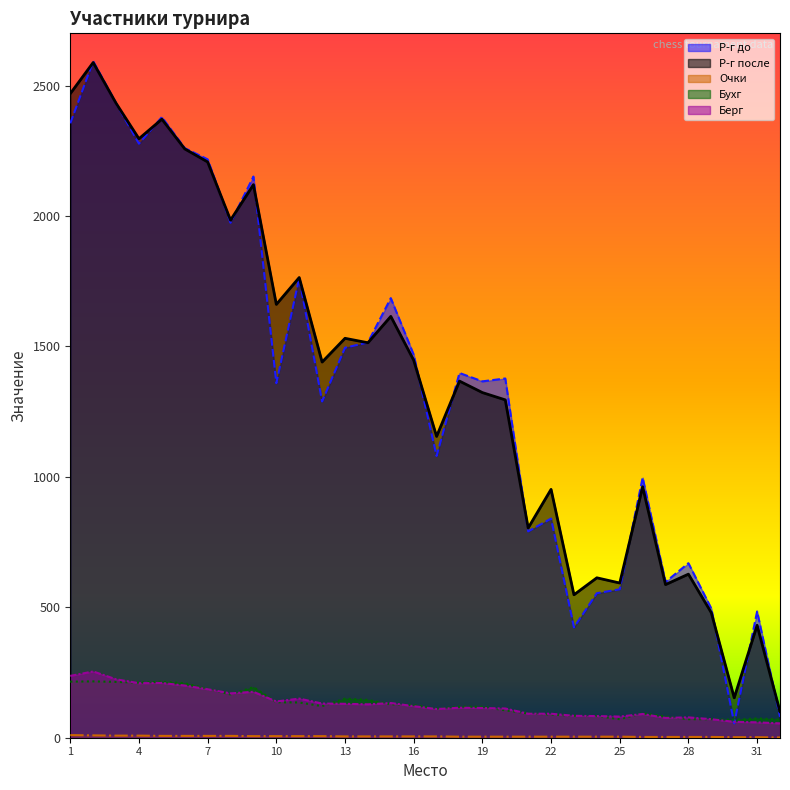

The Берг series shows 127 at 23. True or false?

False